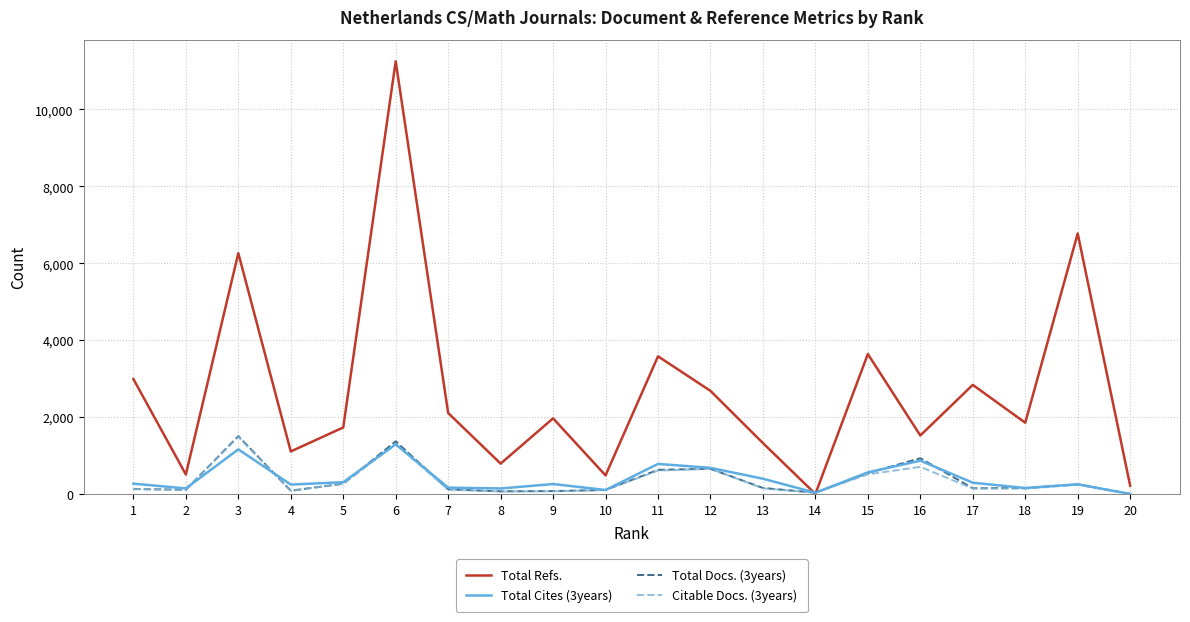

The value of Total Cites (3years) at 7 is 164. True or false?

True